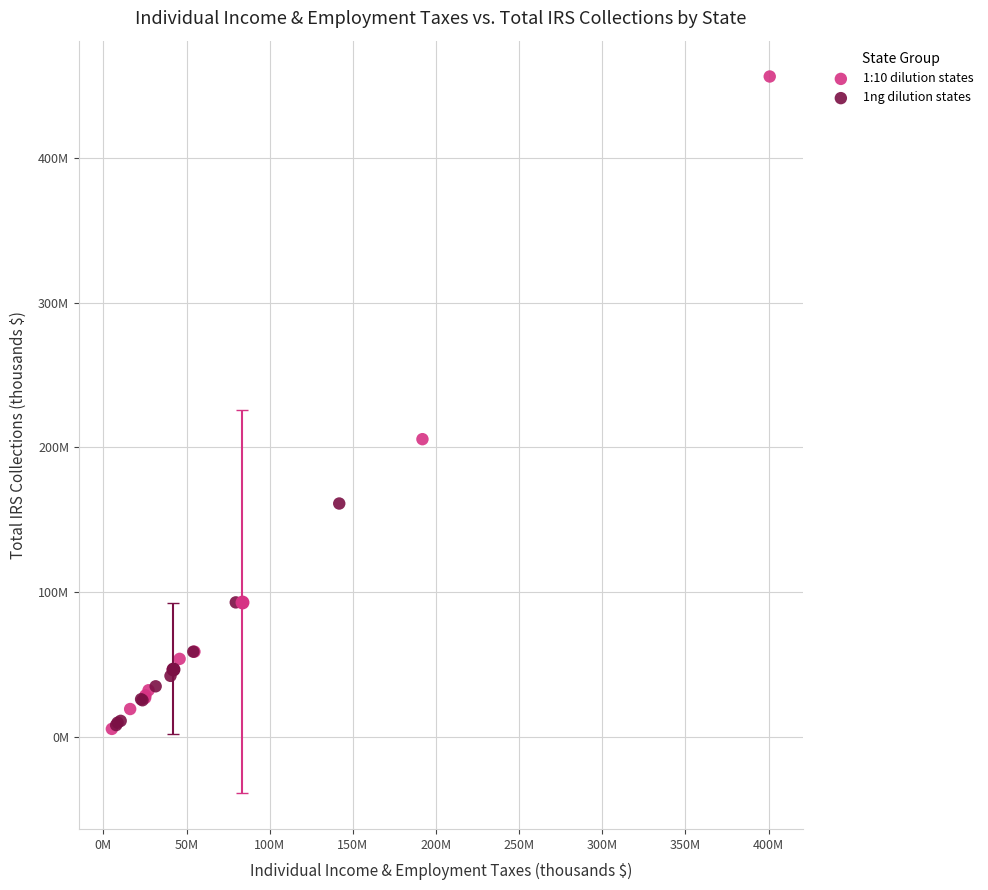

What are all the series names shown in the legend?

1:10 dilution states, 1ng dilution states